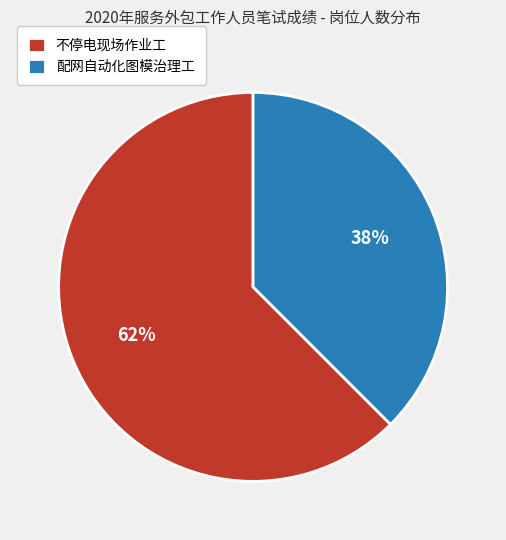

How many segments does this pie chart have?

2